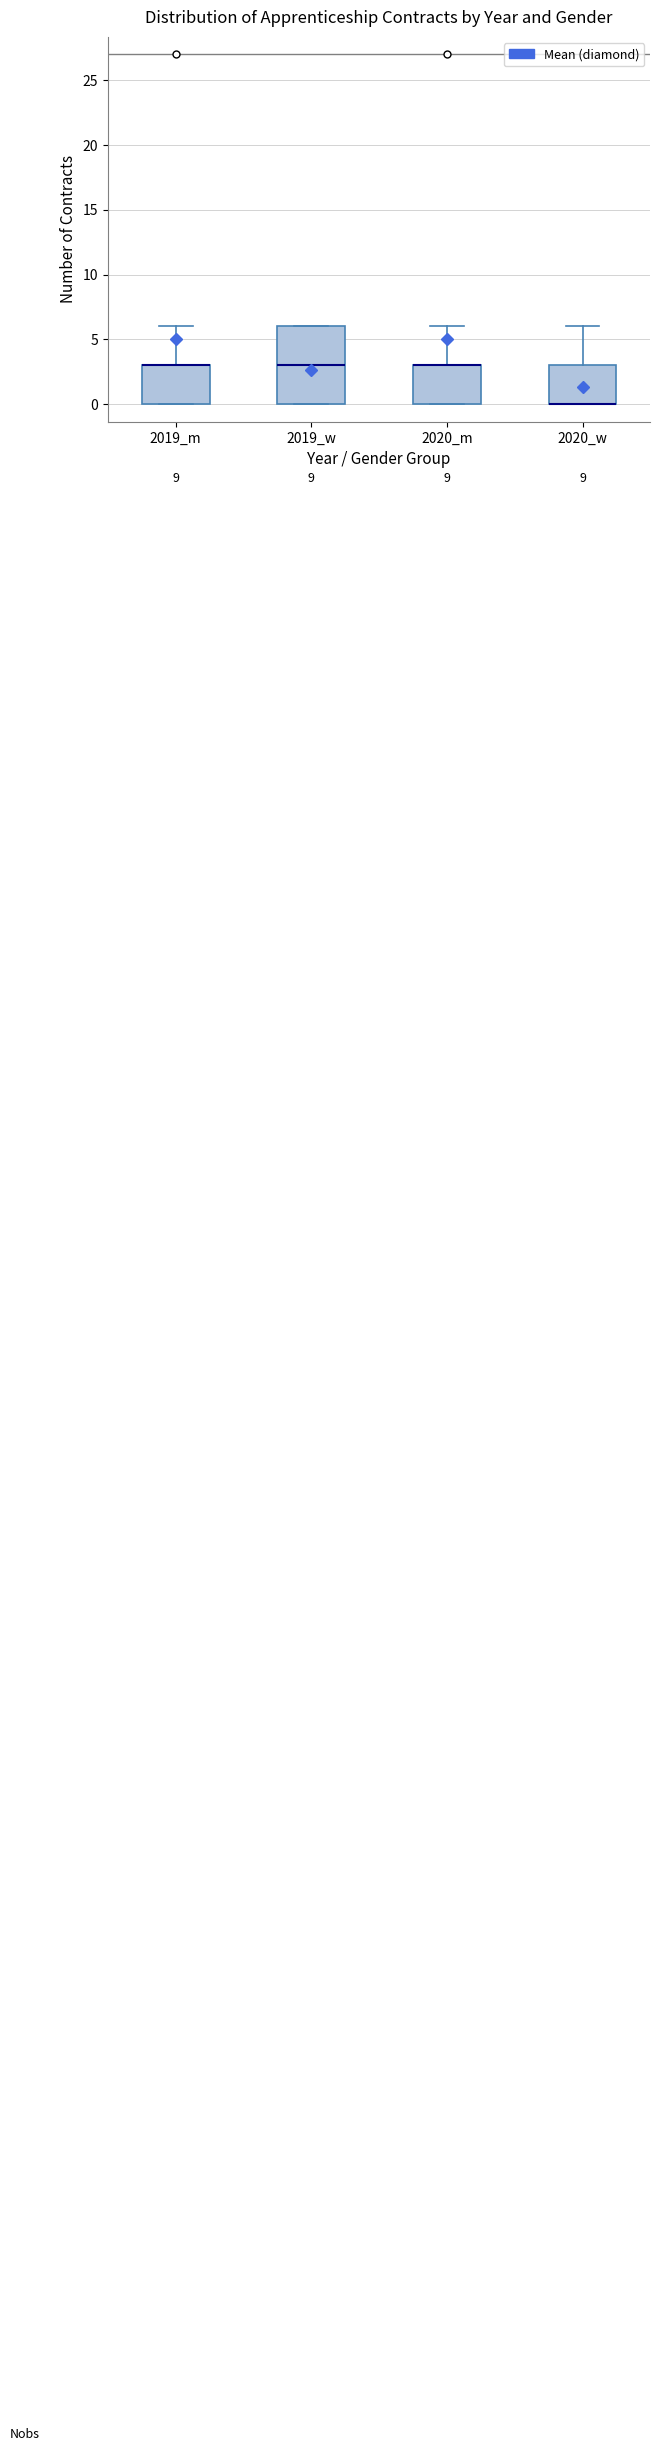

Reading left to right, read every box against the y-axis: the position of its median line, the range the box covers, and the ends of its whiskers. The values are not printed on the chart, so give them approximately, as read against the axis.

2019_m: median 3 (drawn on the box's upper edge), box 0 to 3, whiskers 0 to 6
2019_w: median 3, box 0 to 6, whiskers 0 to 6
2020_m: median 3 (drawn on the box's upper edge), box 0 to 3, whiskers 0 to 6
2020_w: median 0 (drawn on the box's lower edge), box 0 to 3, whiskers 0 to 6